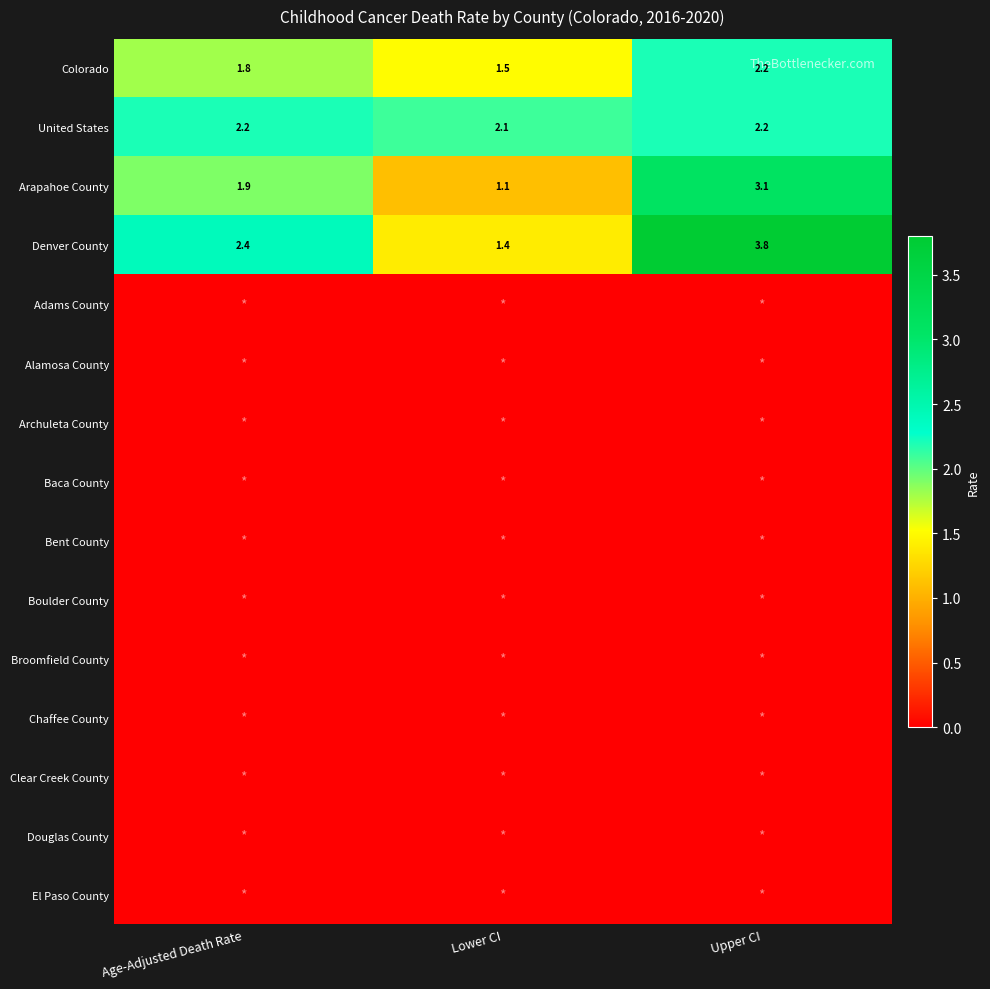

The United States series shows 1.3 at Upper CI. True or false?

False